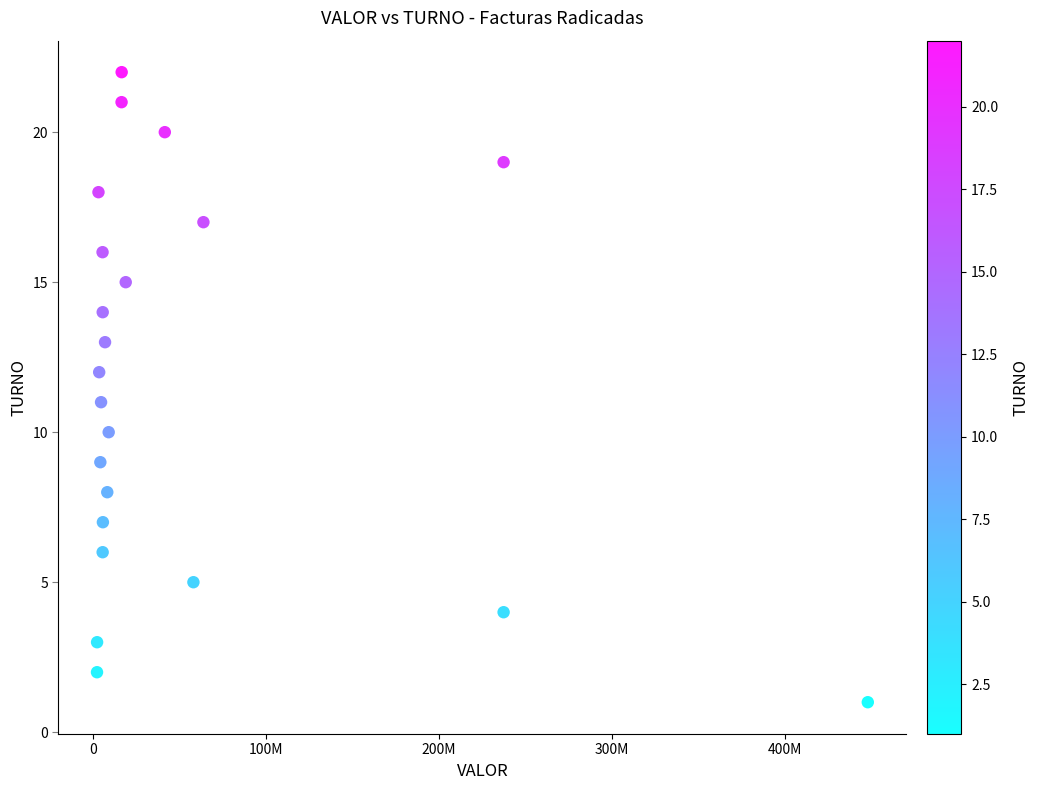

What is the range of Y values (max minus min)?

21